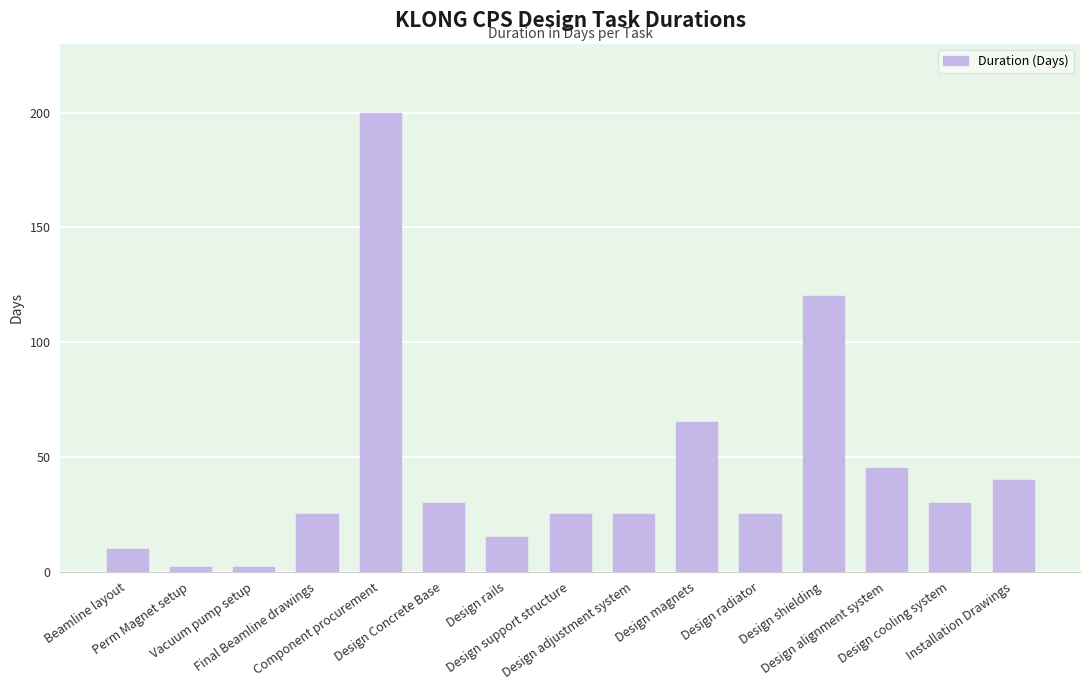

Which has a higher value, Design support structure or Design shielding?

Design shielding